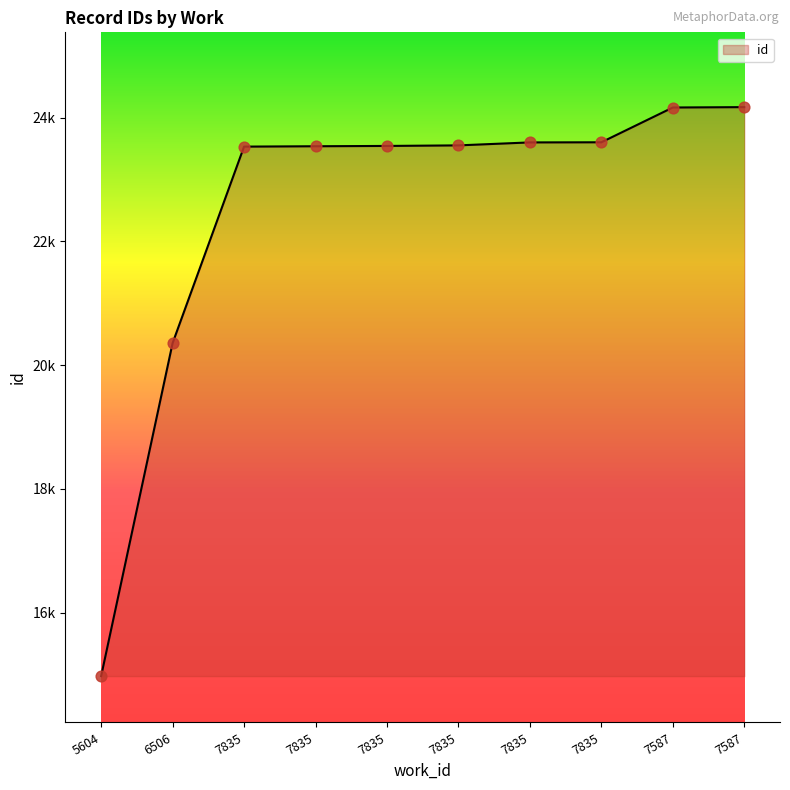

What is the change in value from 7835 to 7587?

+626